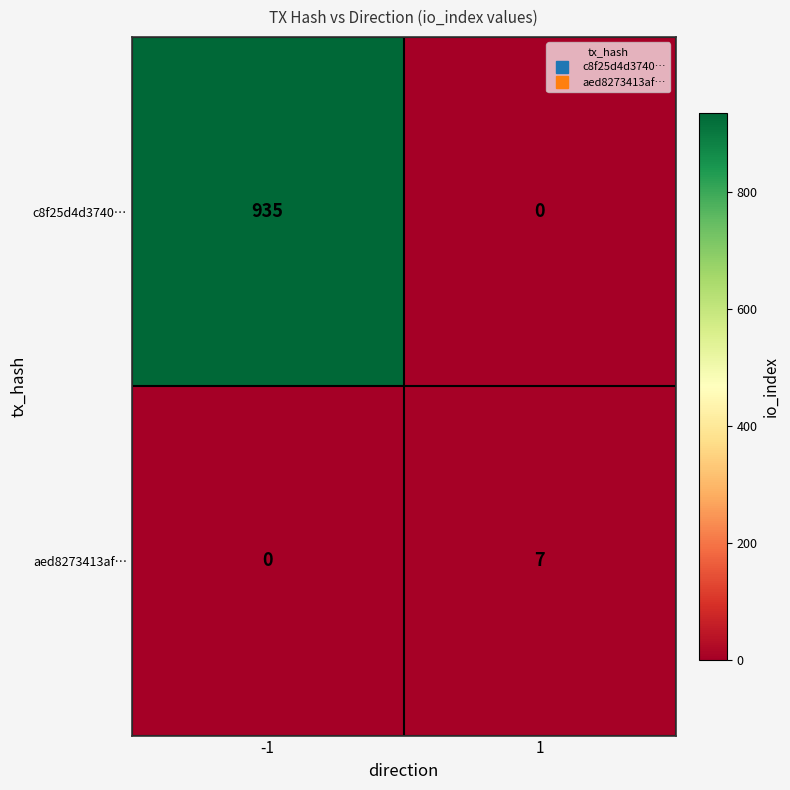

What is the highest value of the c8f25d4d3740… series?

935